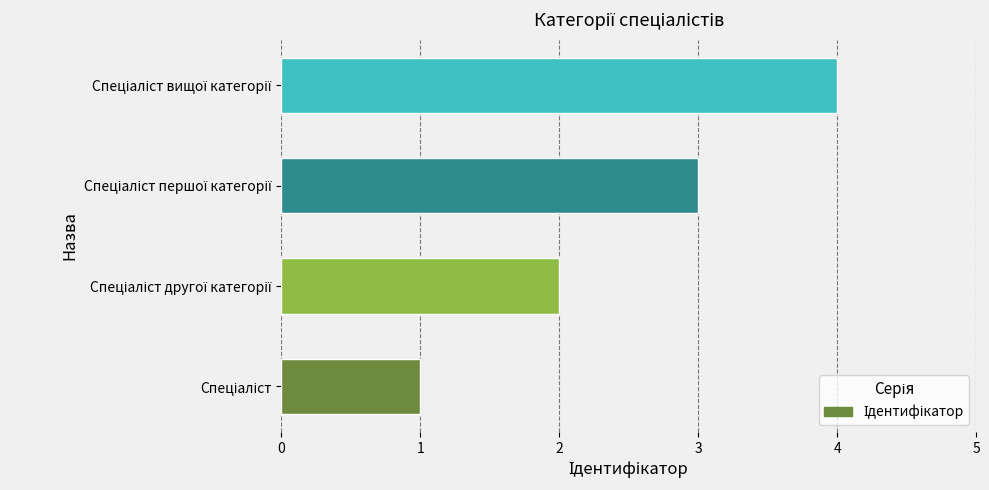

What is the sum of all values?

10